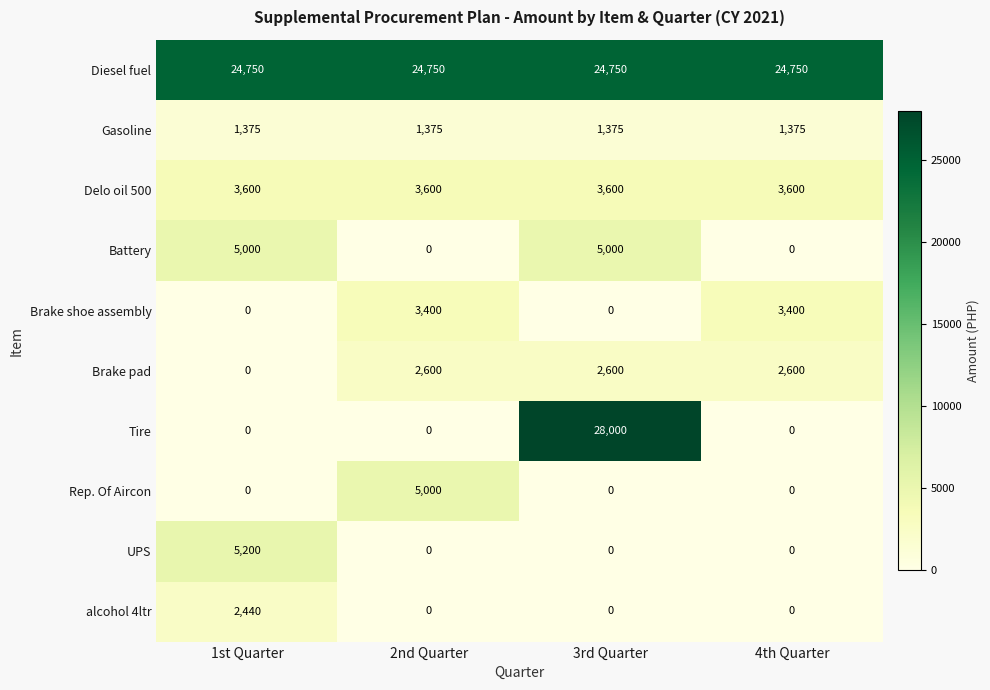

Which series has the largest range (max minus min)?

Tire